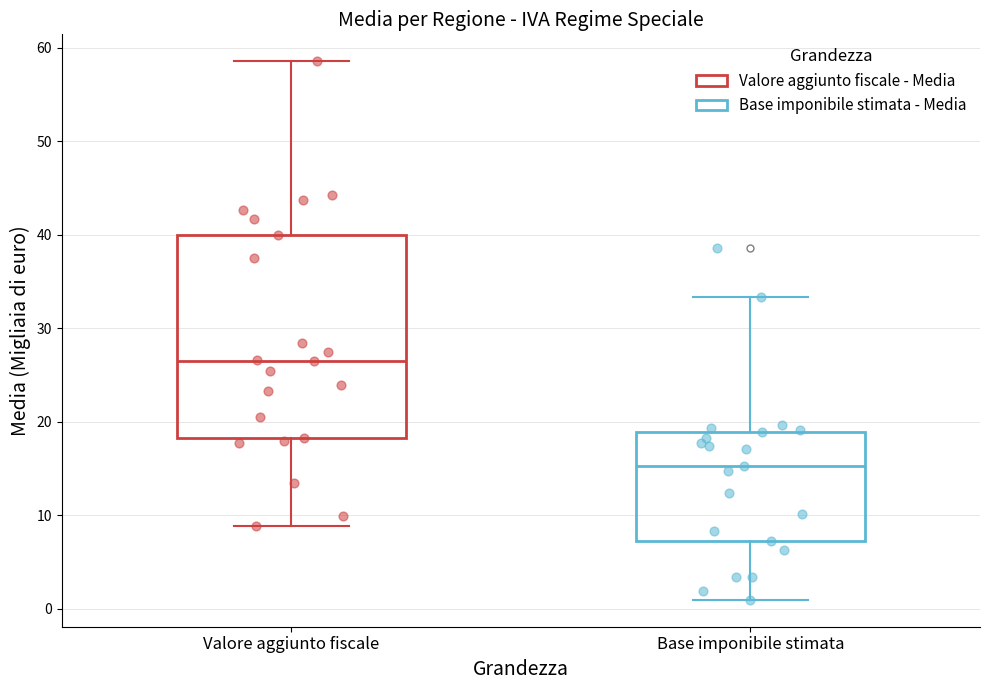

Reading left to right, transcribe this box plot: for each box, give where its median line is, the range the box spans, and where its two whiskers end, as read against the y-axis. The values are not printed on the chart, so give them approximately, as read against the axis.

Valore aggiunto fiscale: median 26, box 18 to 40, whiskers 9 to 59
Base imponibile stimata: median 15, box 7 to 19, whiskers 1 to 33